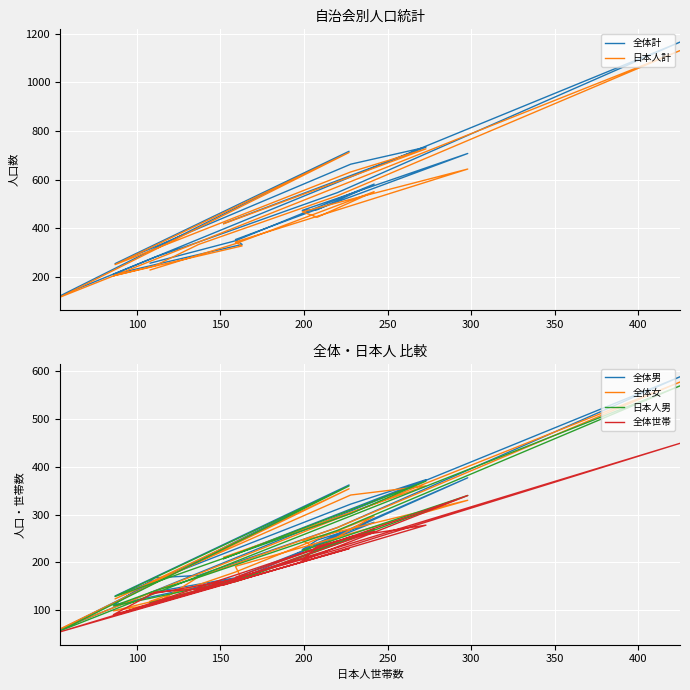

How many data points in 日本人男 are less than 208?

9